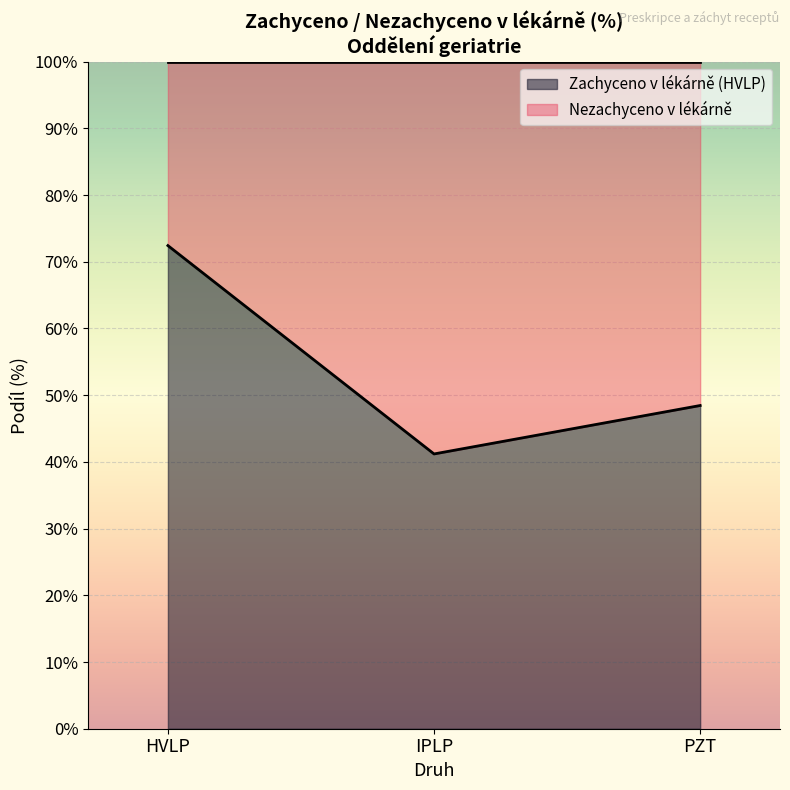

The IPLP Zachyceno % series shows 0.2 at IPLP. True or false?

False